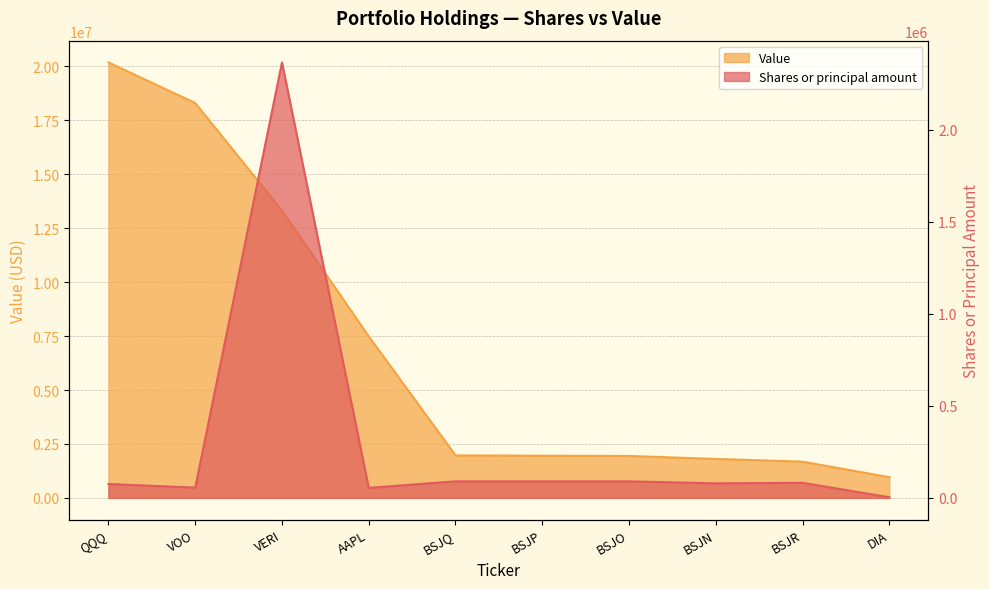

Reading left to right, list all the values displayed in this chart.

Shares or principal amount: QQQ=75524	VOO=55750	VERI=2365694	AAPL=54188	BSJQ=90050	BSJP=89850	BSJO=89850	BSJN=79150	BSJR=82000	DIA=3343
Value: QQQ=20185000	VOO=18303000	VERI=13319000	AAPL=7489000	BSJQ=1970000	BSJP=1954000	BSJO=1943000	BSJN=1806000	BSJR=1680000	DIA=960000